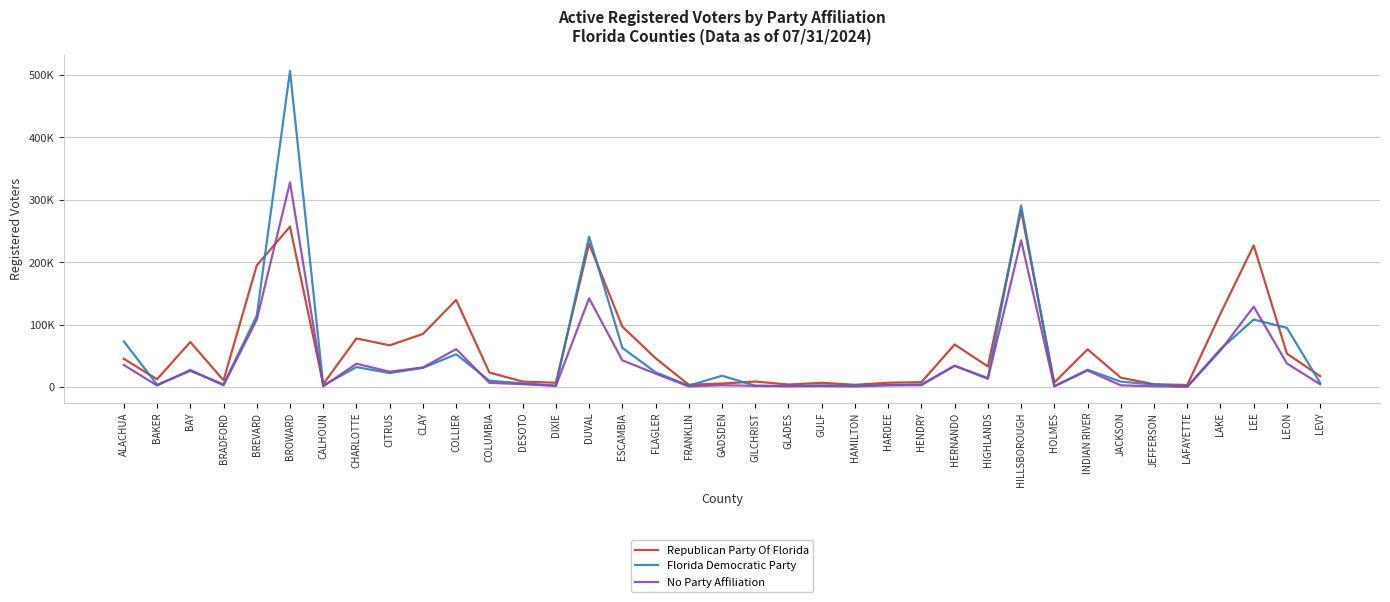

Is this an area chart (filled region under the line)?

No